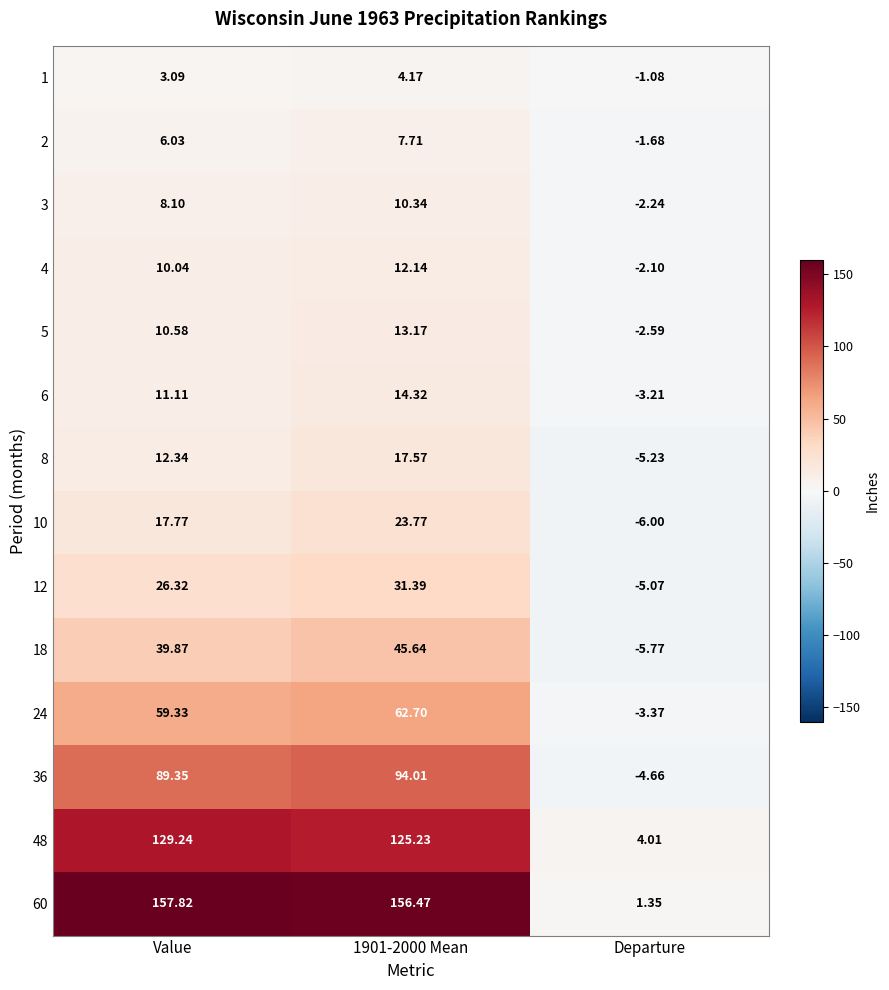

Where does the 48 series first go above 125?

Value